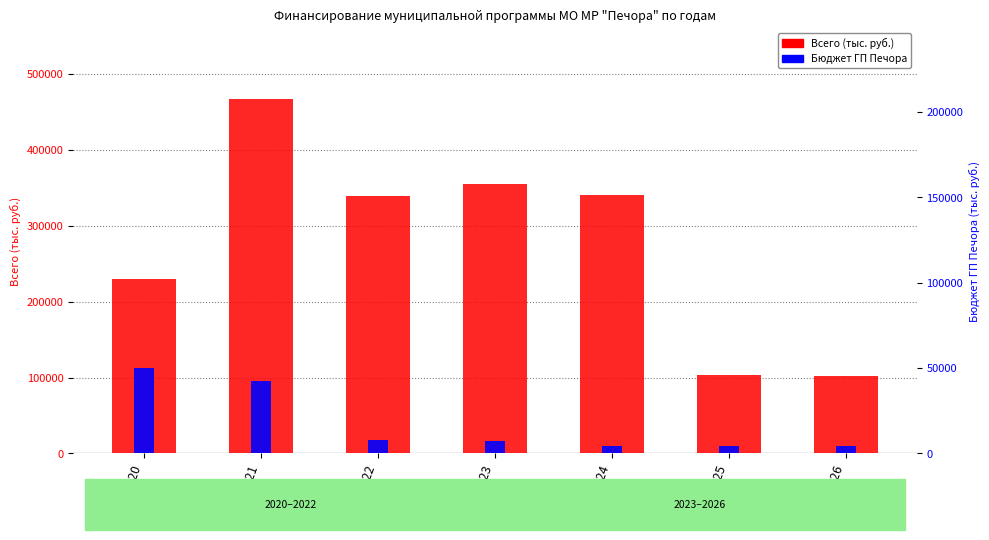

What is the sum of the Бюджет ГП Печора values at 2023 and 2024?

11656.6